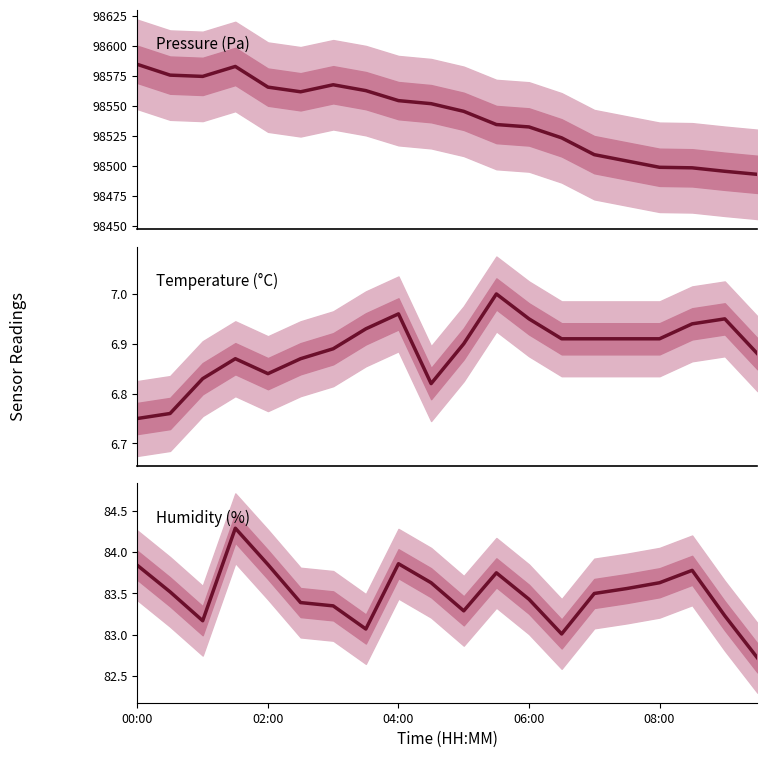

Is it true that pressure equals 140643.5 at 14?

False